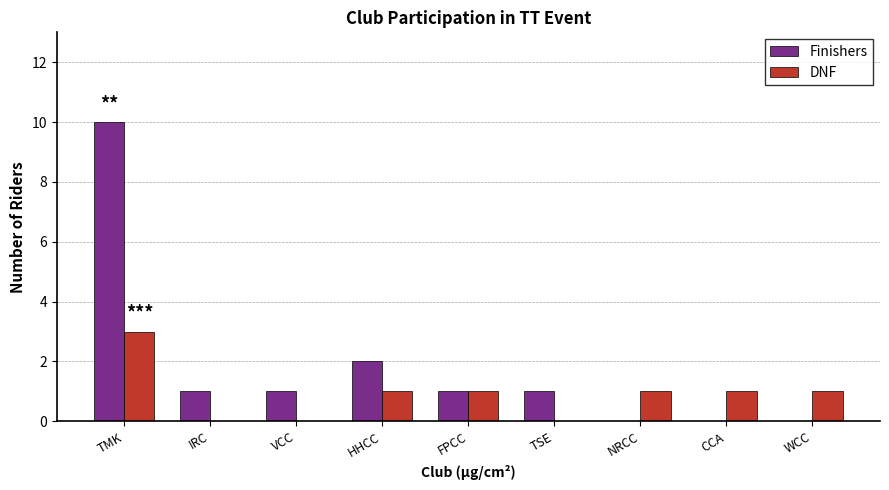

Where does the Finishers series first go above 1?

TMK